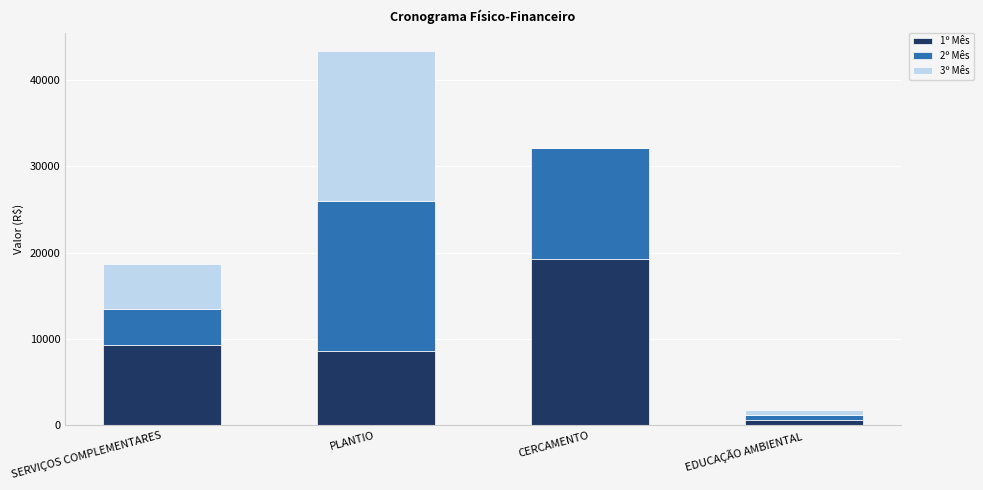

At which category is the sum across all series the highest?

PLANTIO